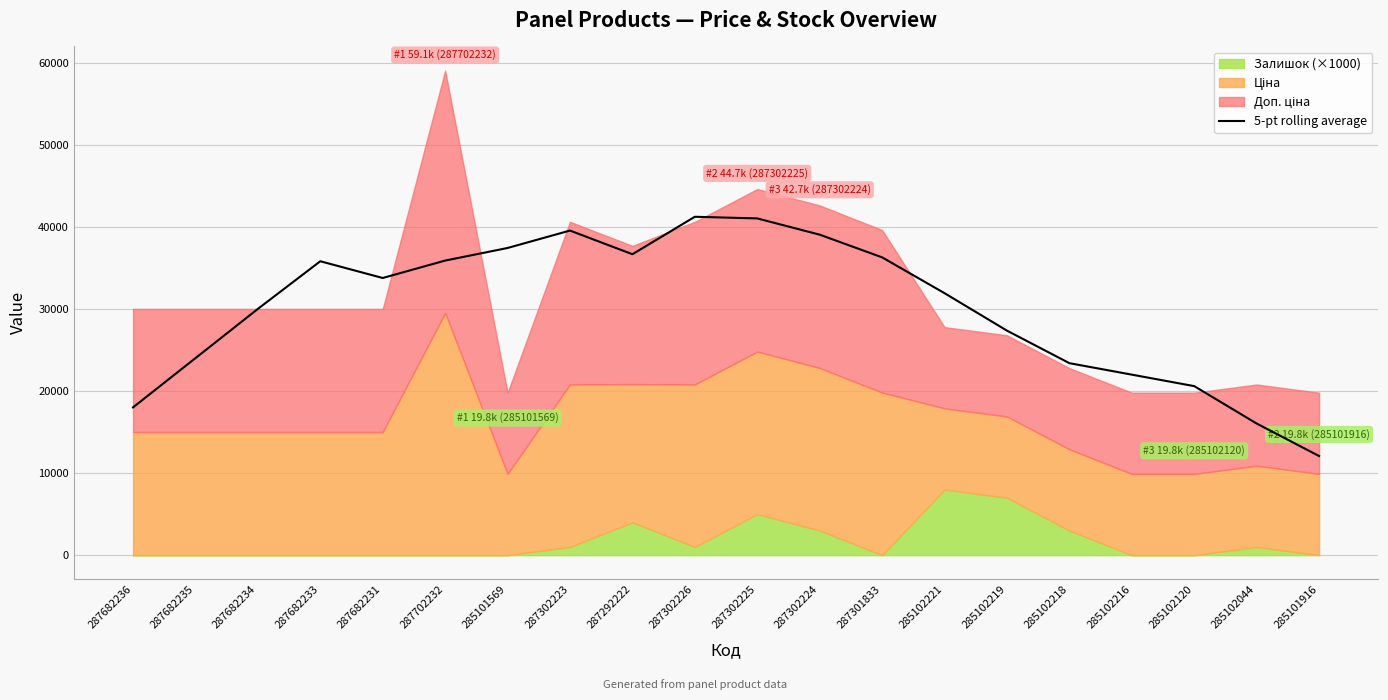

Reading left to right, list all the values displayed in this chart.

287682236=18023.0	287682235=24030.7	287682234=30038.4	287682233=35850.3	287682231=33806.0	287702232=35930.8	285101569=37468.3	287302223=39593.1	287292222=36705.9	287302226=41275.0	287302225=41075.0	287302224=39093.1	287301833=36324.1	285102221=31955.0	285102219=27386.0	285102218=23417.0	285102216=22017.0	285102120=20617.0	285102044=16053.6	285101916=12090.2